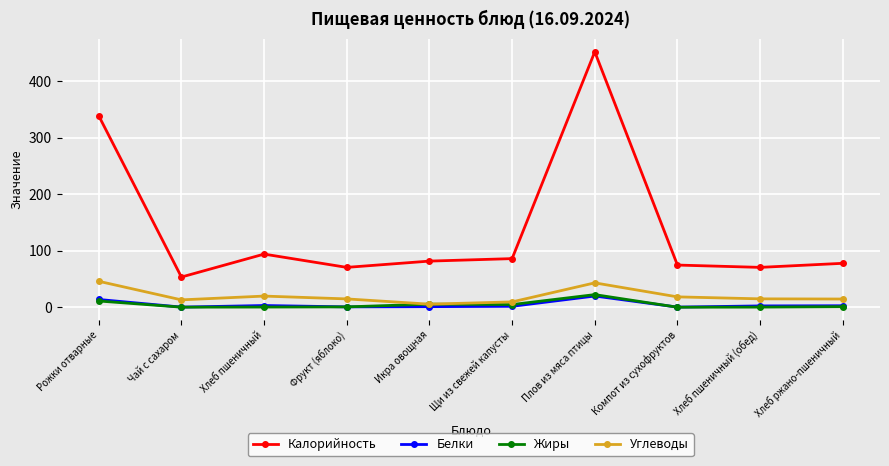

Which series changed the most between Щи из свежей капусты and Плов из мяса птицы?

Калорийность